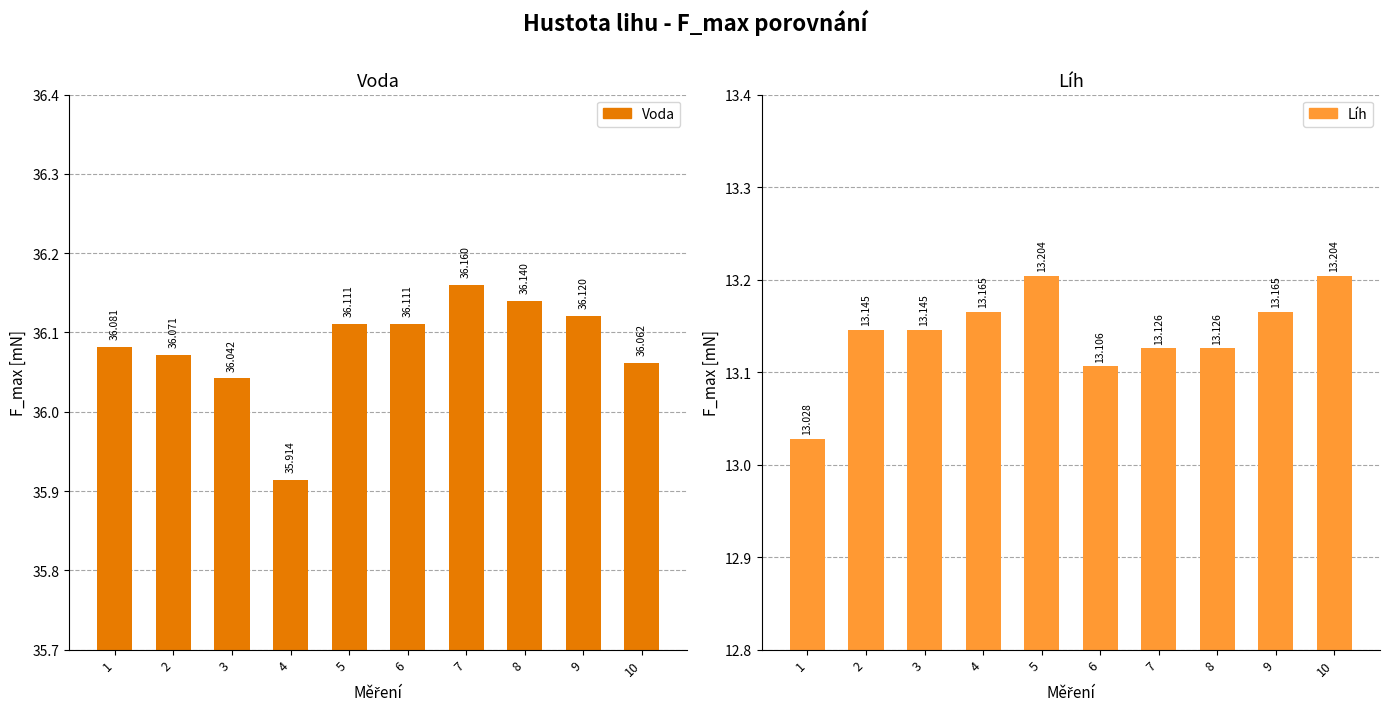

What is the highest value of the Voda series?

36.2